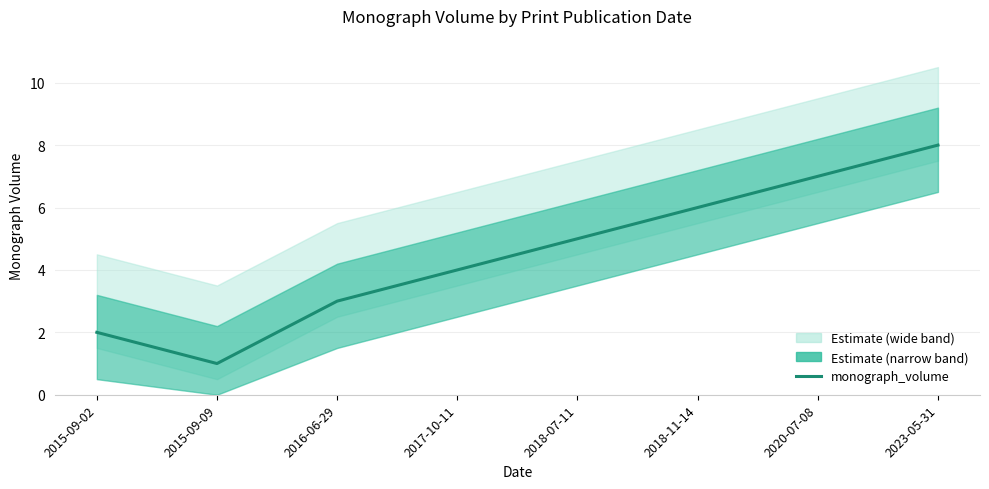

True or false: the data shows 7 at 2020-07-08.

True